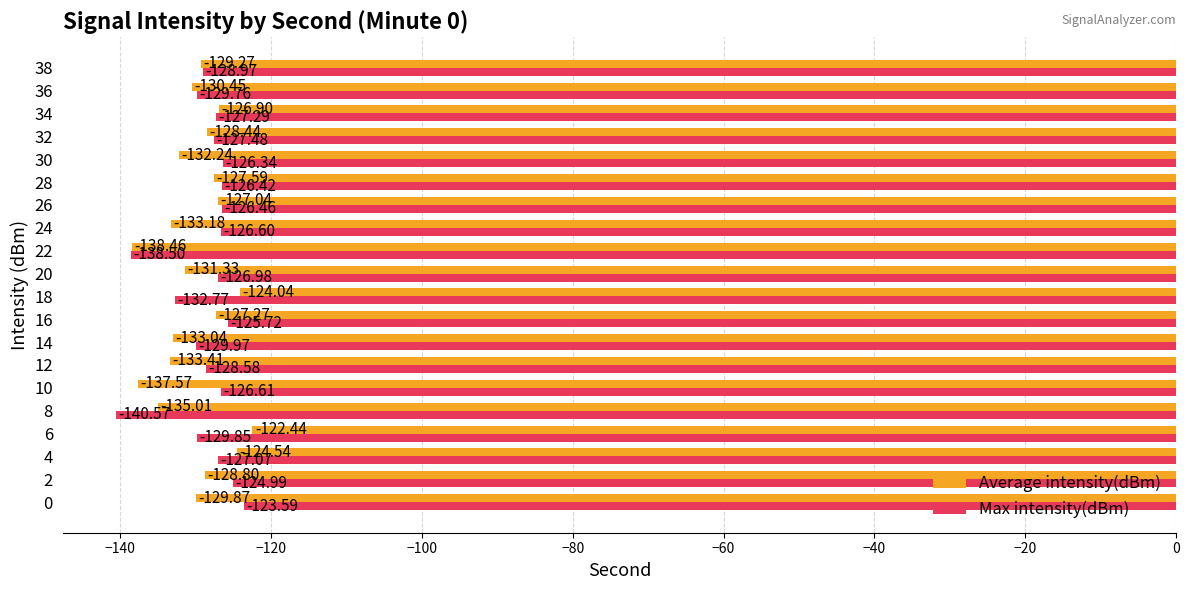

List the series in order of their overall mean, highest first.

Max intensity(dBm), Average intensity(dBm)